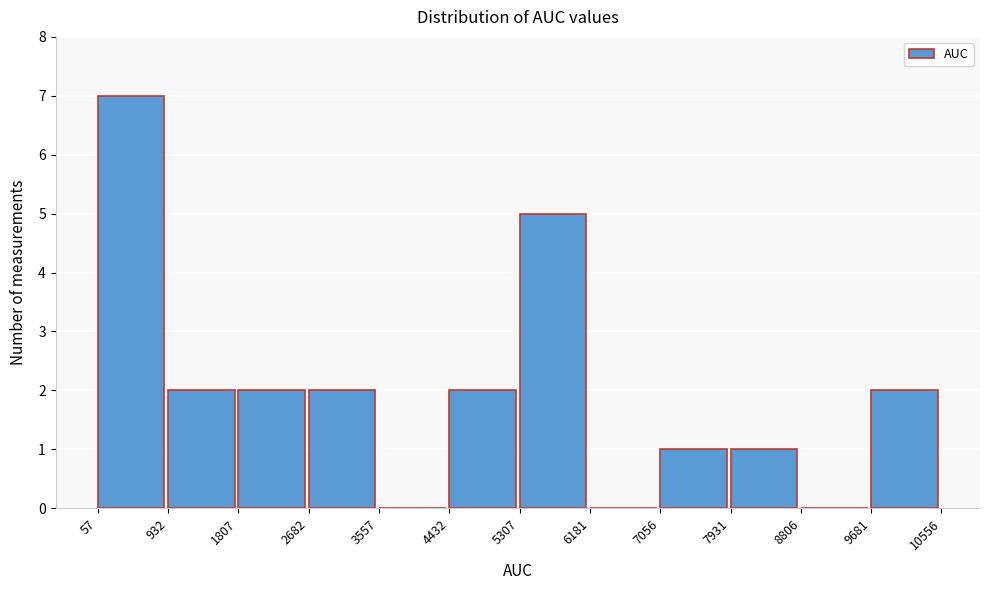

What is the height of the bar covering 7056 to 7931 on the x-axis? The values are not printed on the chart, so give them approximately, as read against the axis.

1